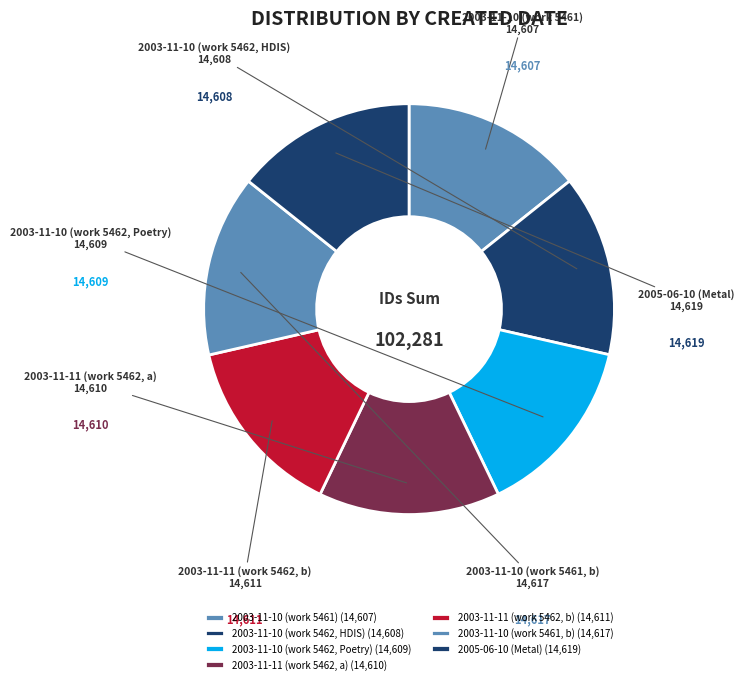

Is it true that 2003-11-11 (work 5462, b) is 14% of the pie?

True